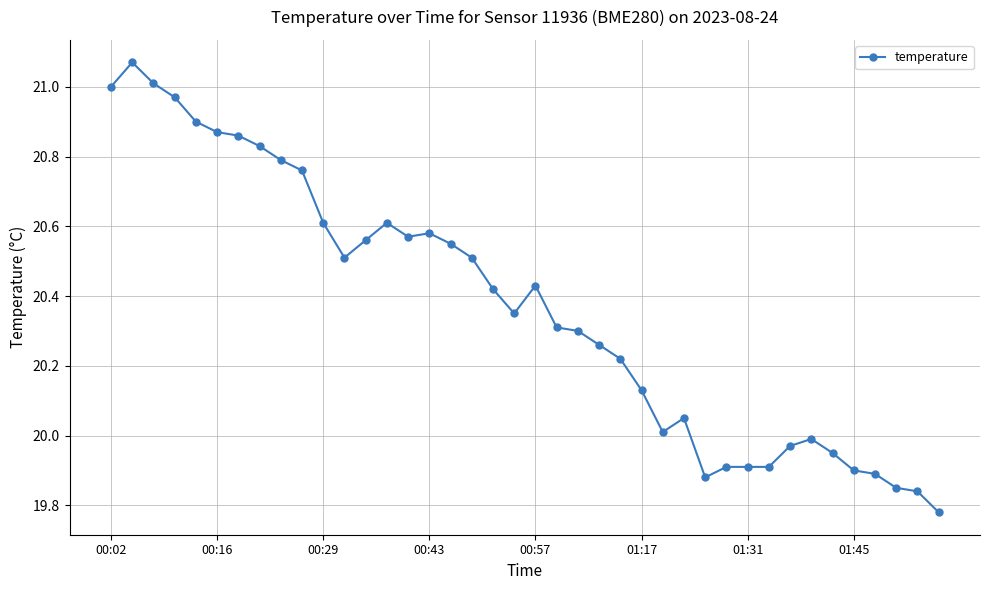

True or false: there are more than 0 points higher than both neighbors.

True